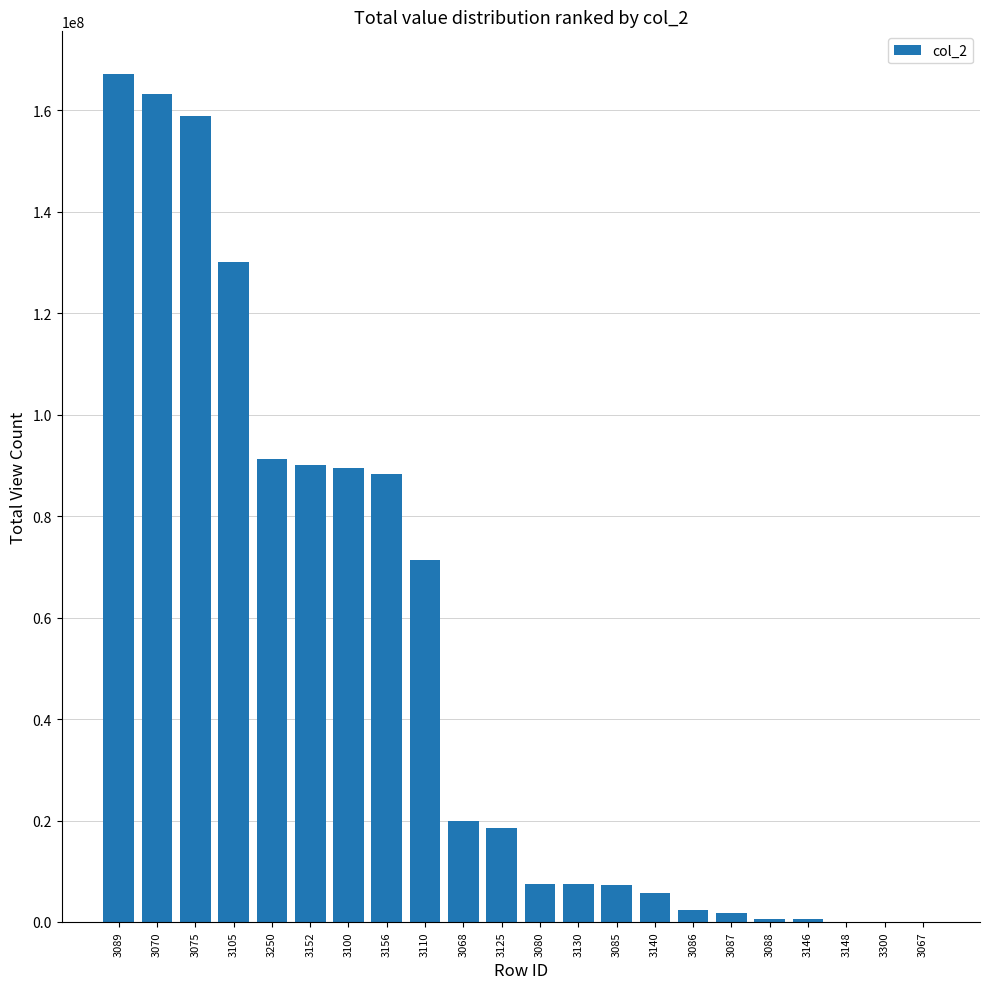

What is the sum of all values?

1121591319